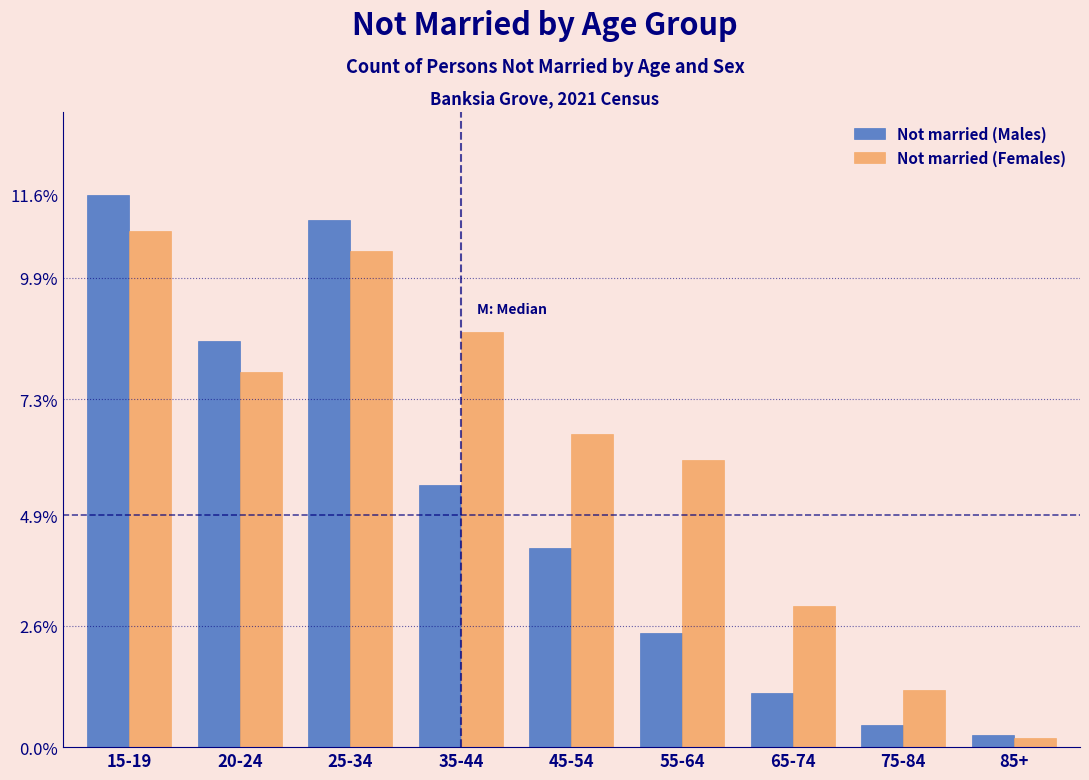

Reading left to right, list all the values displayed in this chart.

Not married (Males): 15-19=11.6	20-24=8.5	25-34=11.1	35-44=5.5	45-54=4.2	55-64=2.4	65-74=1.1	75-84=0.5	85+=0.3
Not married (Females): 15-19=10.8	20-24=7.9	25-34=10.4	35-44=8.7	45-54=6.6	55-64=6.0	65-74=3.0	75-84=1.2	85+=0.2